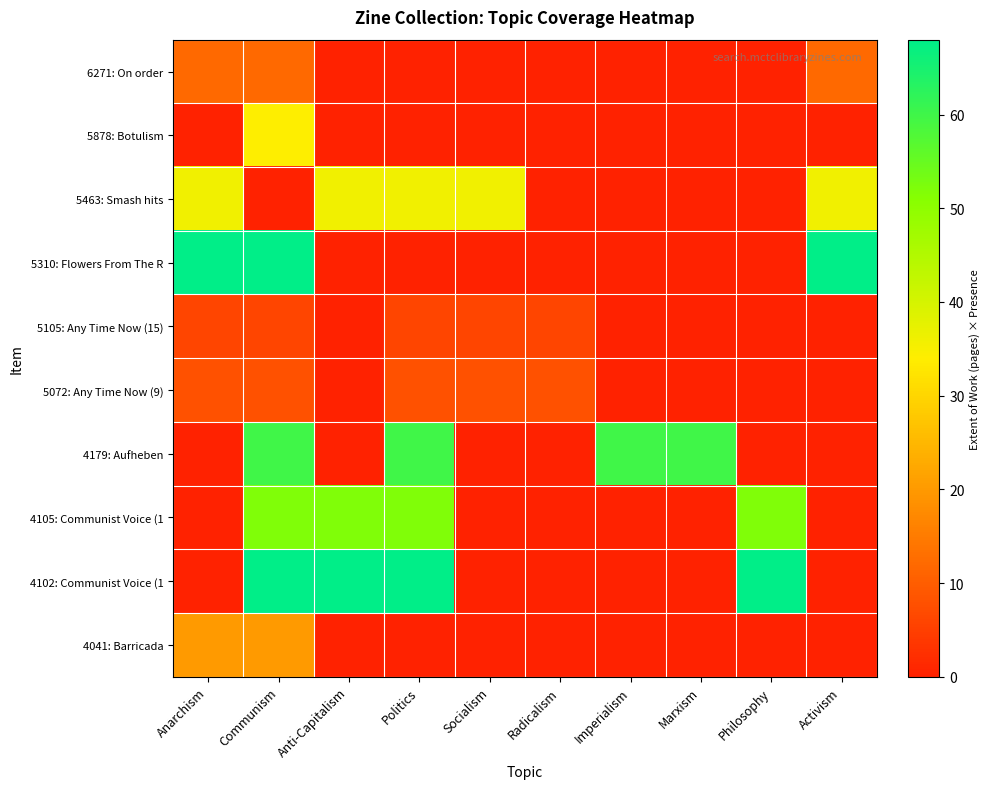

At how many categories does at least one series exceed 28?

9